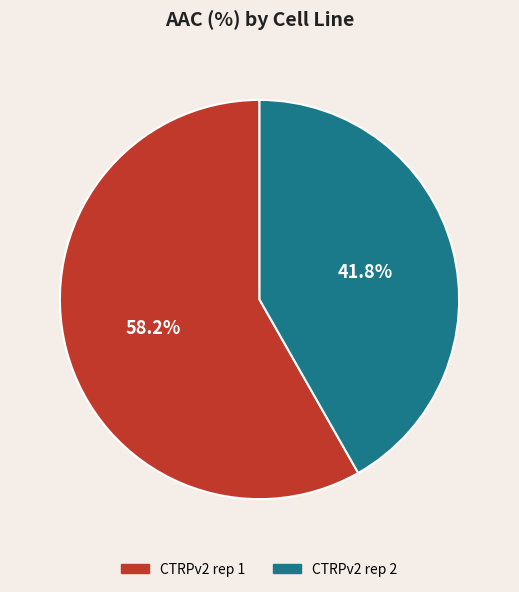

What is the ratio of the value at CTRPv2 rep 2 to the value at CTRPv2 rep 1?

0.7